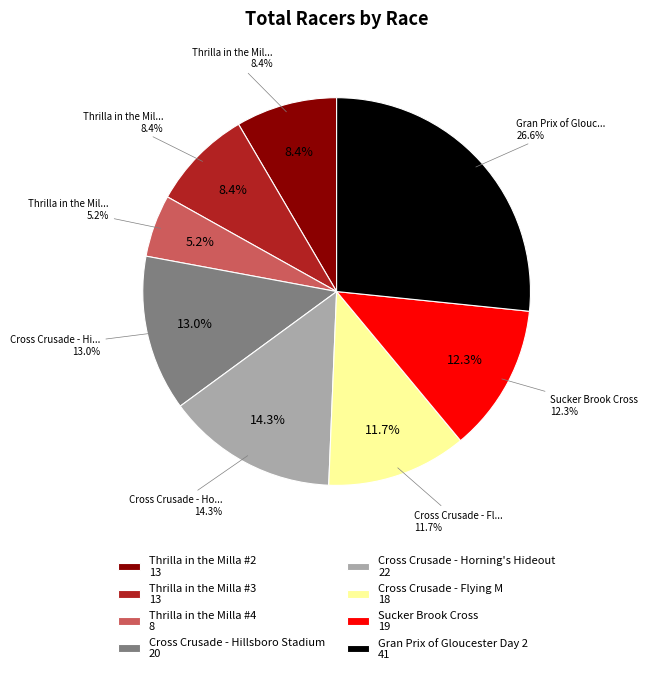

How much of the chart is everything except Thrilla in the Milla #4?

94.8%